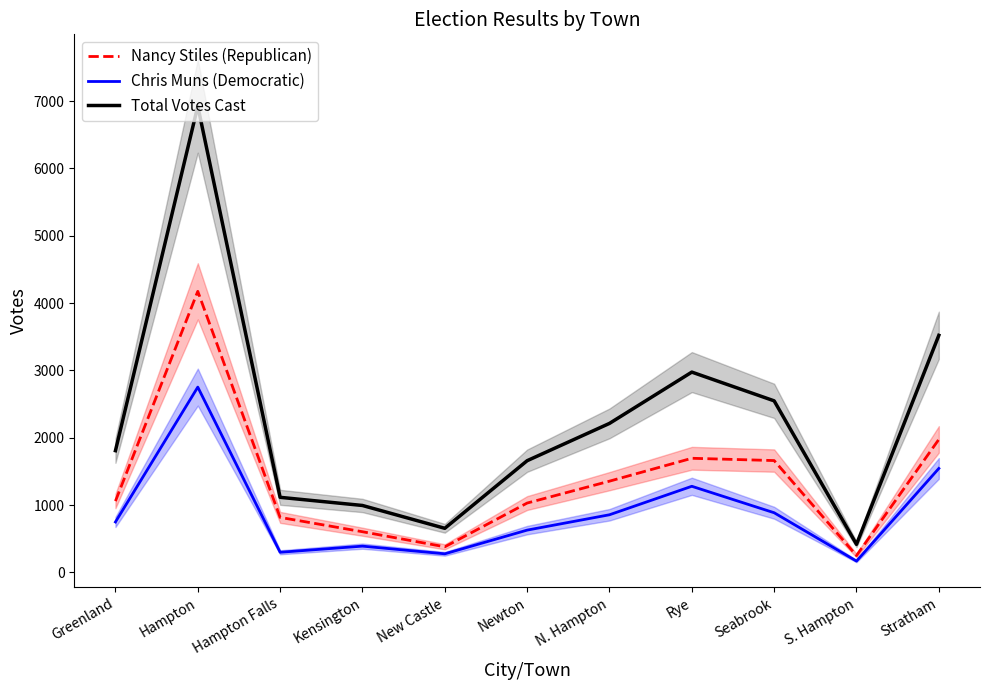

What value does the Nancy Stiles (Republican) series have at N. Hampton, to the nearest 10?

1350